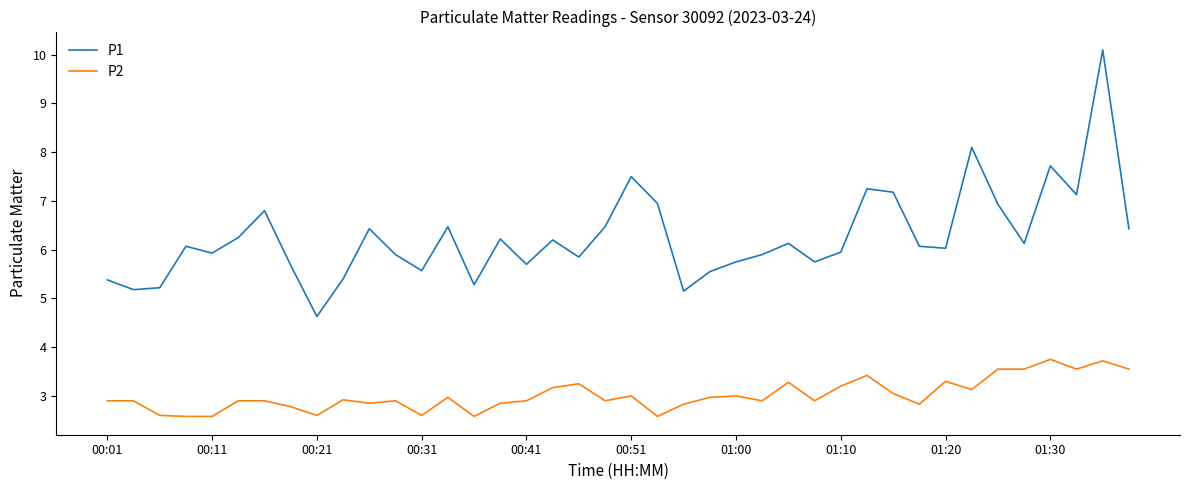

How many lines are shown in the chart?

2